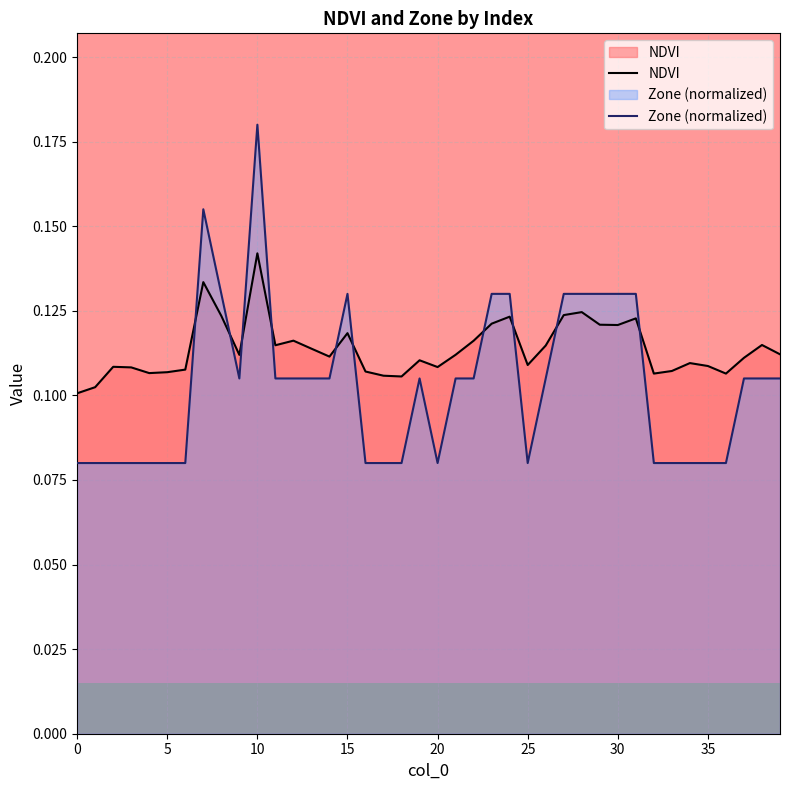

At which category is the sum across all series the highest?

10